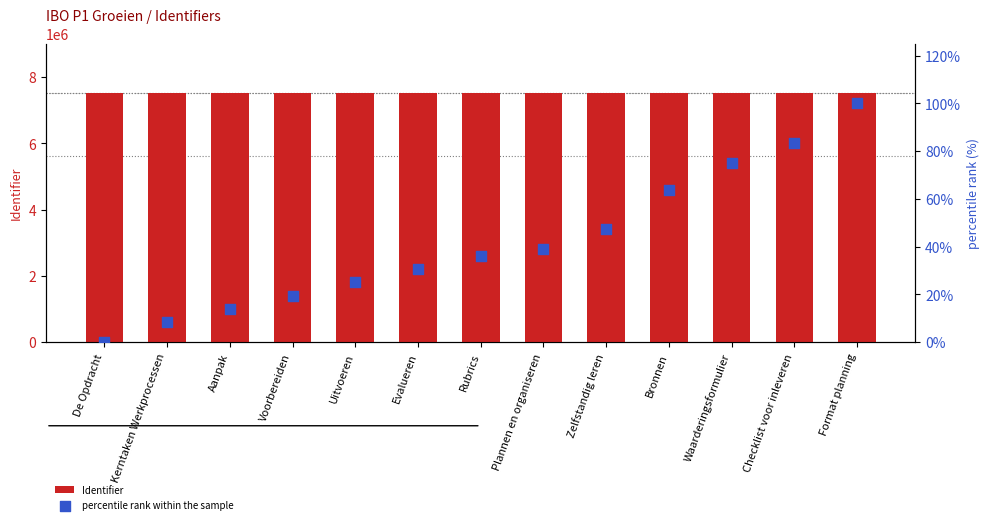

Which series contains the lowest Y value?

percentile rank within the sample